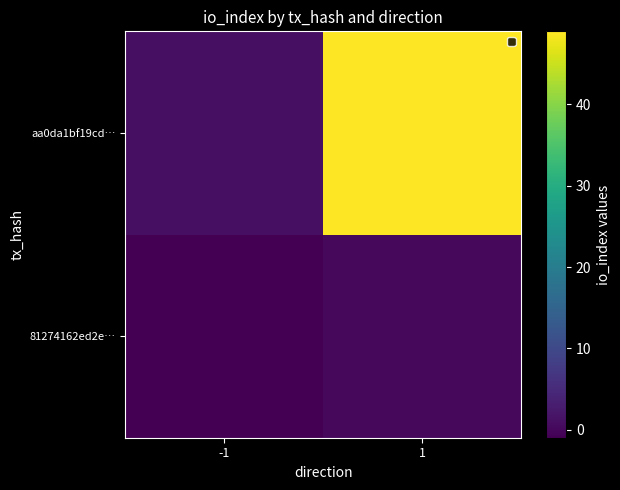

Reading left to right, extract all data points from this chart.

81274162ed2e…: -1=-1	1=0
aa0da1bf19cd…: -1=1	1=49